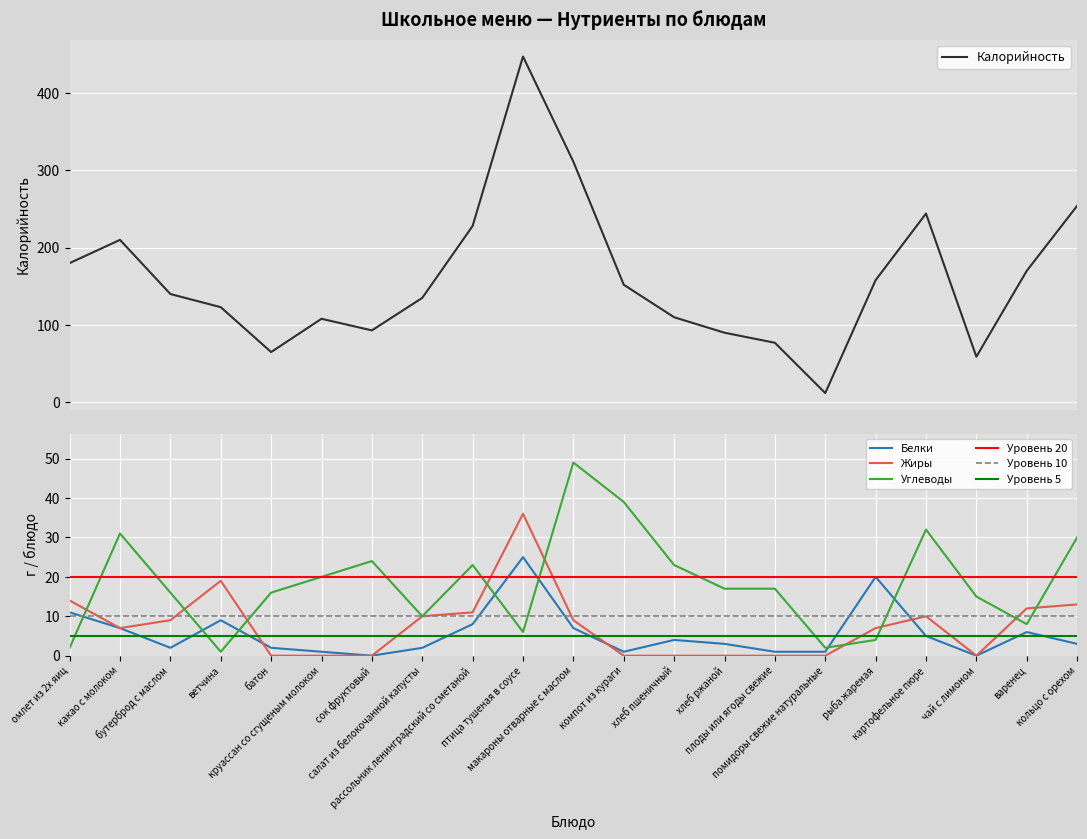

Which label corresponds to the smallest value in the chart?

сок фруктовый